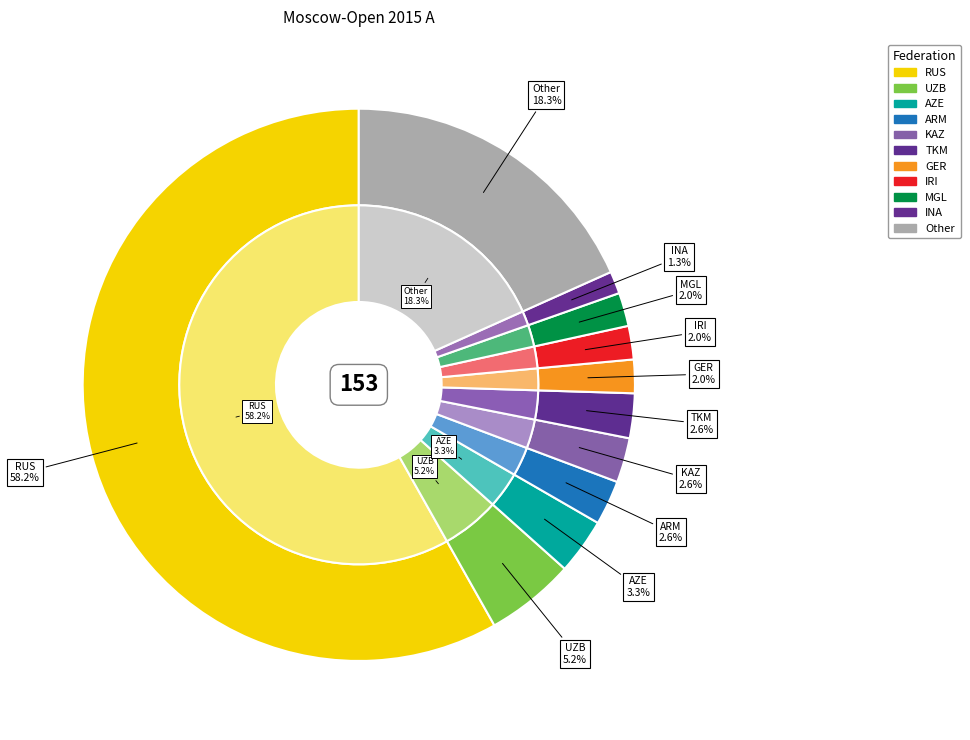

What percentage is NOT represented by IRI?

98.0%